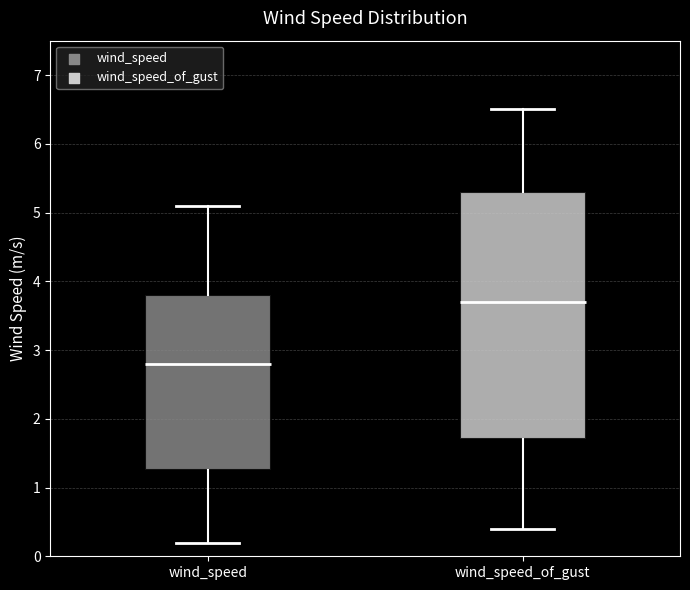

Comparing the boxes themselves (not the whiskers), which one is the tallest?

wind_speed_of_gust